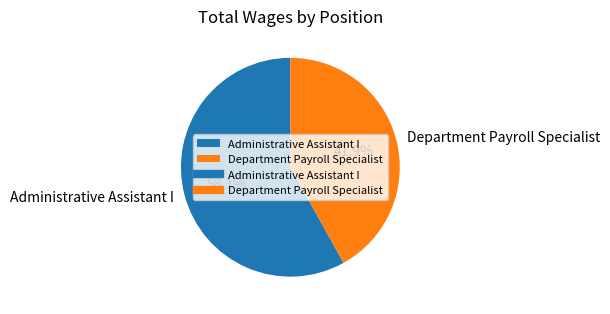

How many segments does this pie chart have?

2